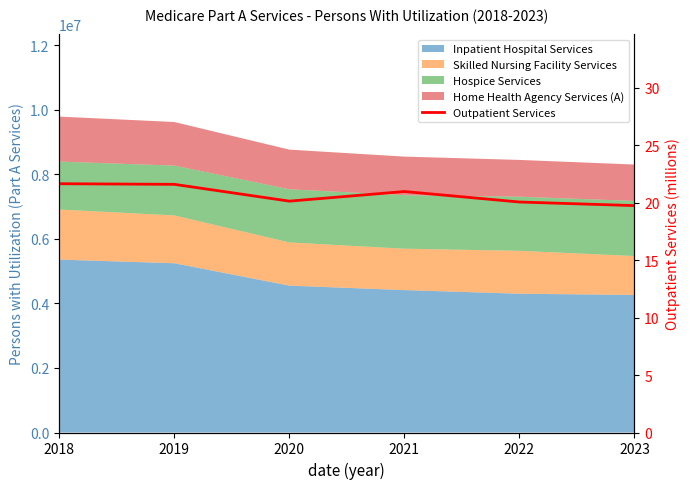

Is it true that the value at 2019 is 21.6?

True